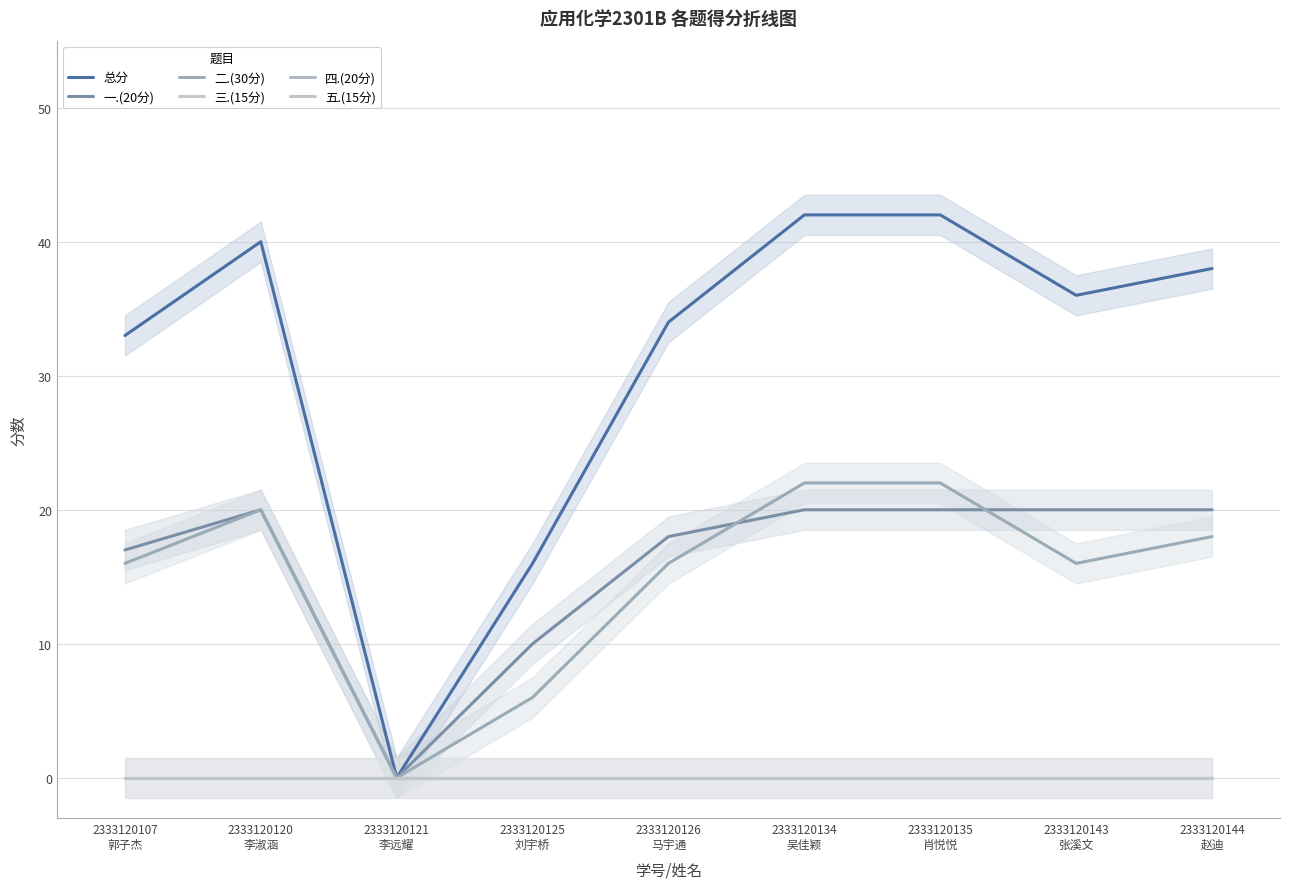

Is it true that 二.(30分) equals 0 at 2333120121
李远耀?

True